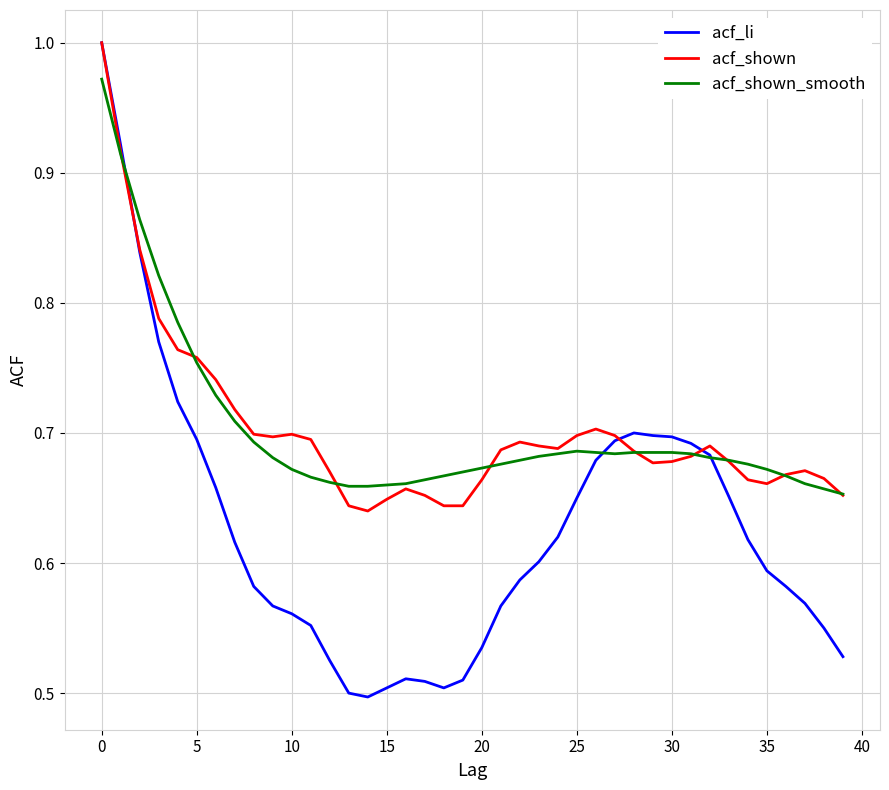

Which series has the widest spread of values?

acf_li